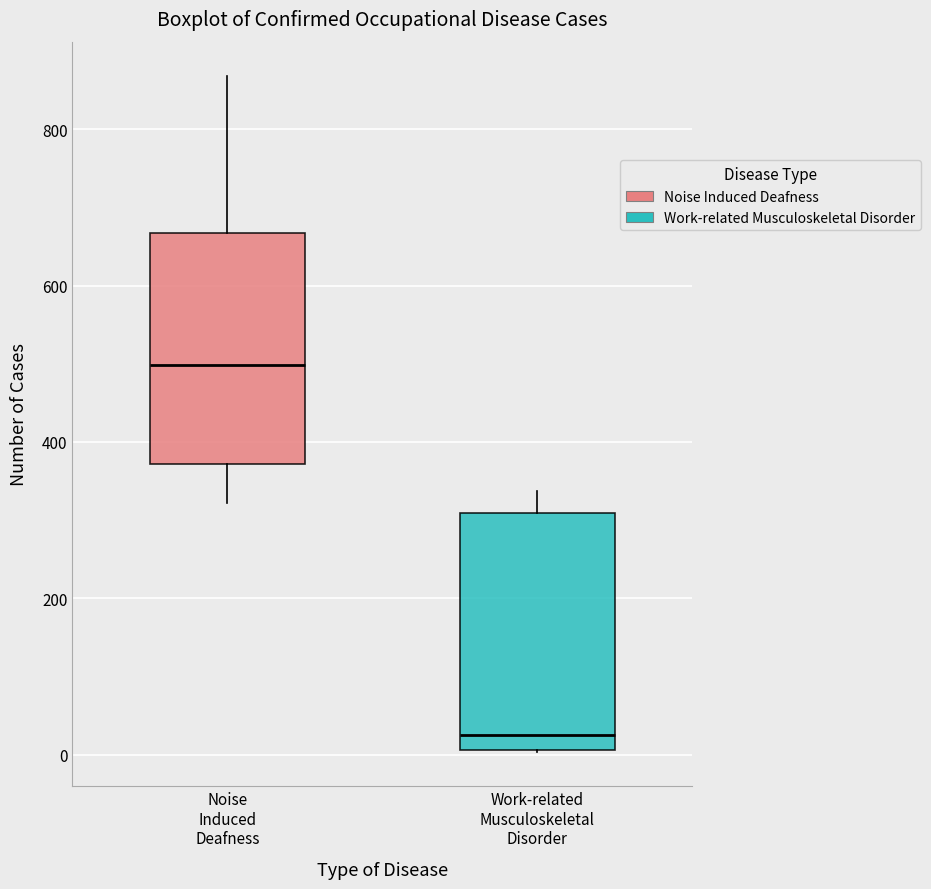

Where is the upper edge of the box for Work-related Musculoskeletal Disorder on the y-axis? The values are not printed on the chart, so give them approximately, as read against the axis.

300